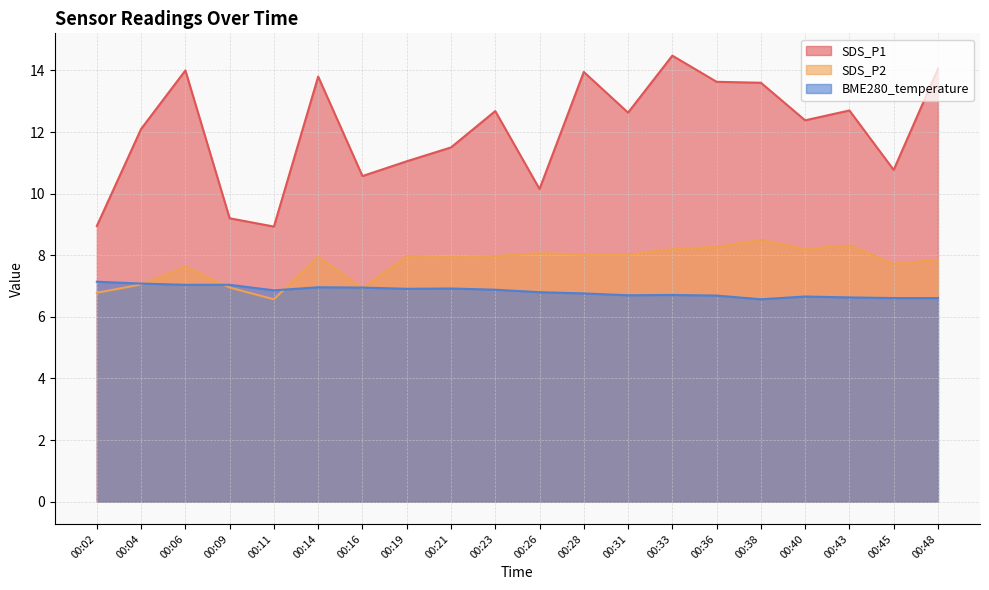

At which category does SDS_P2 reach its first local peak?

00:06